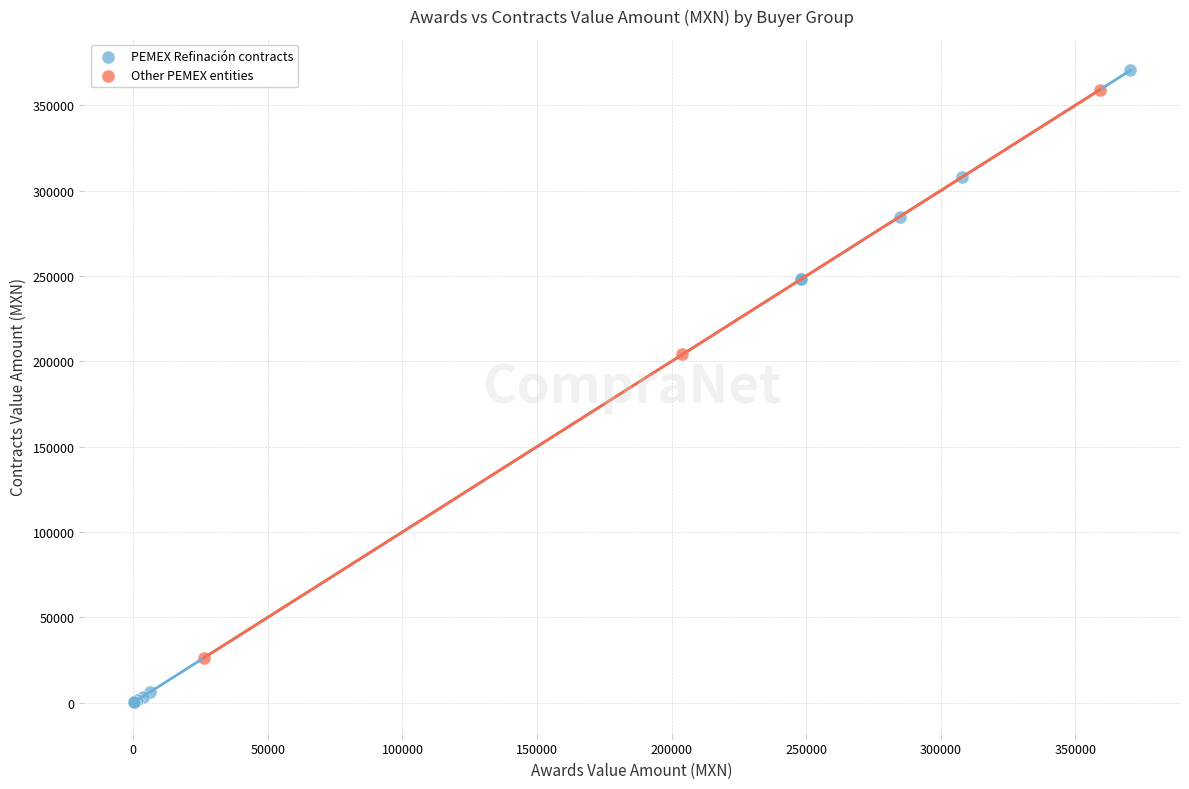

Which series contains the highest Y value?

PEMEX Refinación contracts